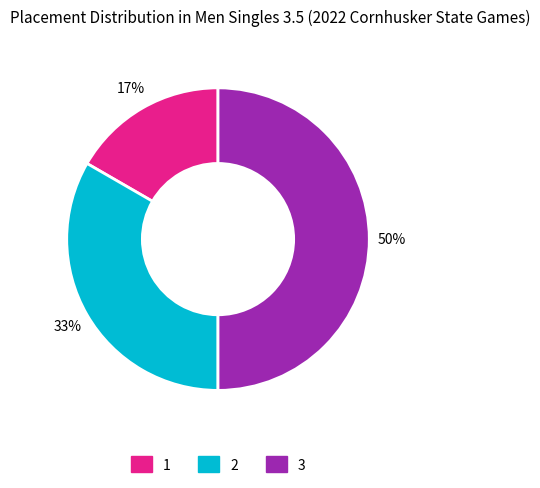

To the nearest percent, what percentage of the pie is 2?

33%